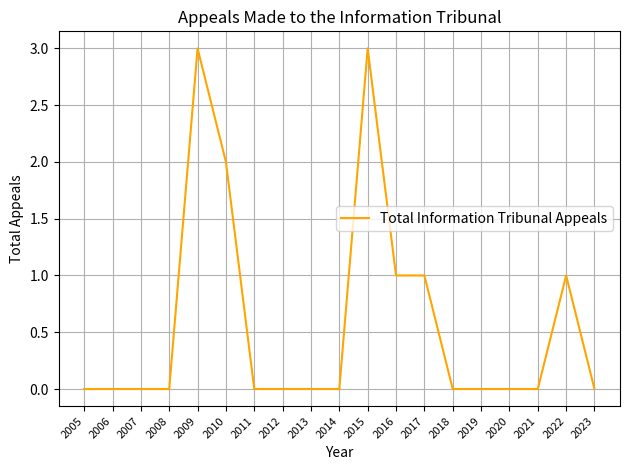

What is the difference between the maximum and minimum values?

3